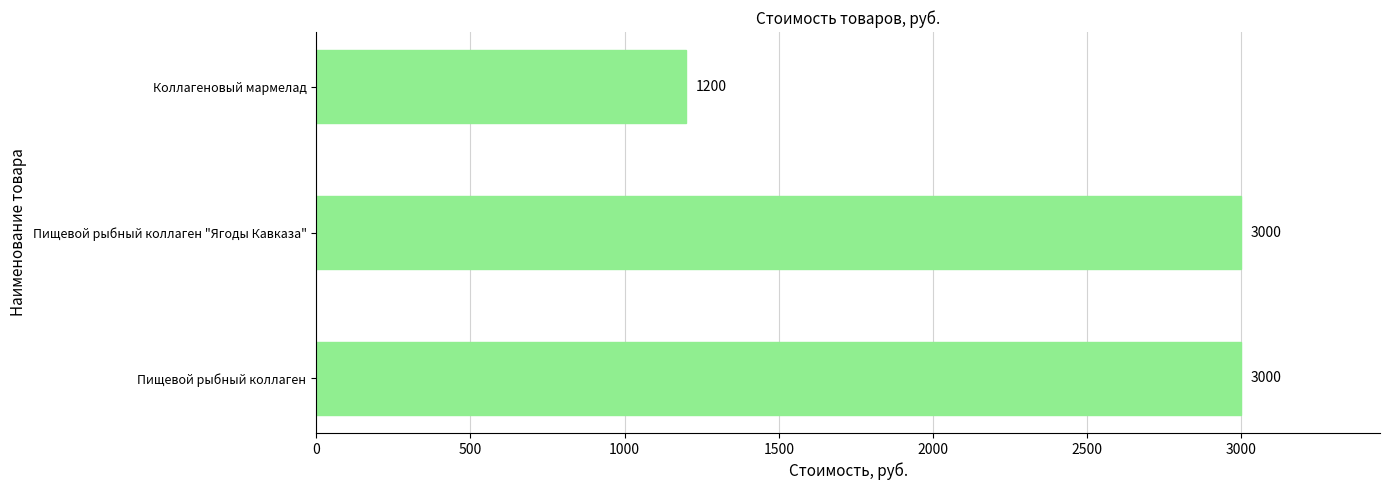

Reading bottom to top, what are all the values shown in this chart?

Пищевой рыбный коллаген=3000	Пищевой рыбный коллаген "Ягоды Кавказа"=3000	Коллагеновый мармелад=1200